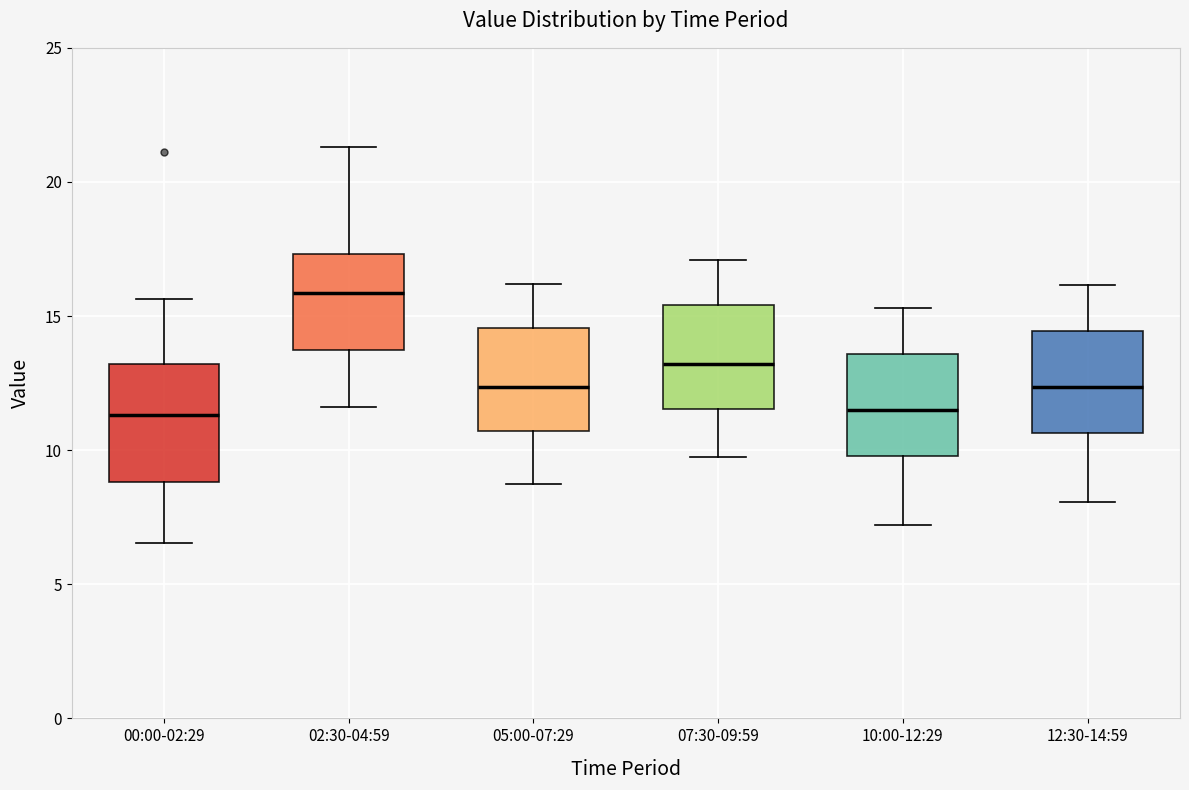

Where does the median line of the box for 12:30-14:59 sit on the y-axis? The values are not printed on the chart, so give them approximately, as read against the axis.

12.5